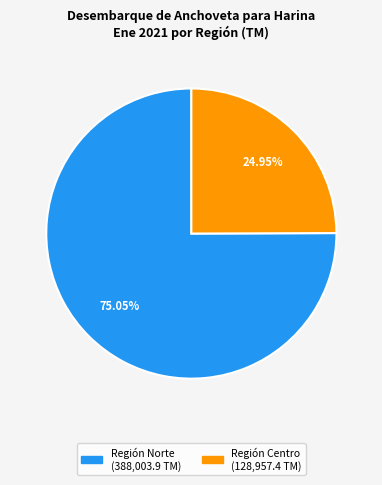

Is there any slice that represents more than half of the pie?

Yes